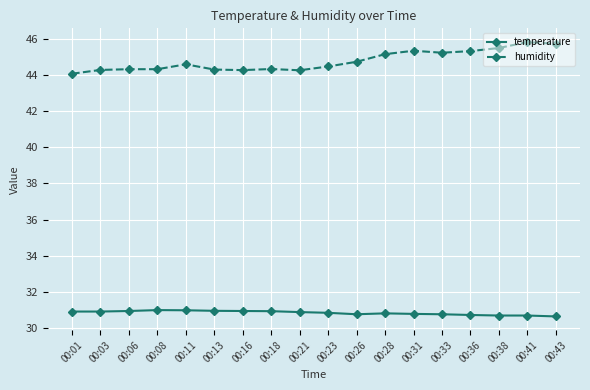

True or false: humidity has more than 1 interior local peaks.

True